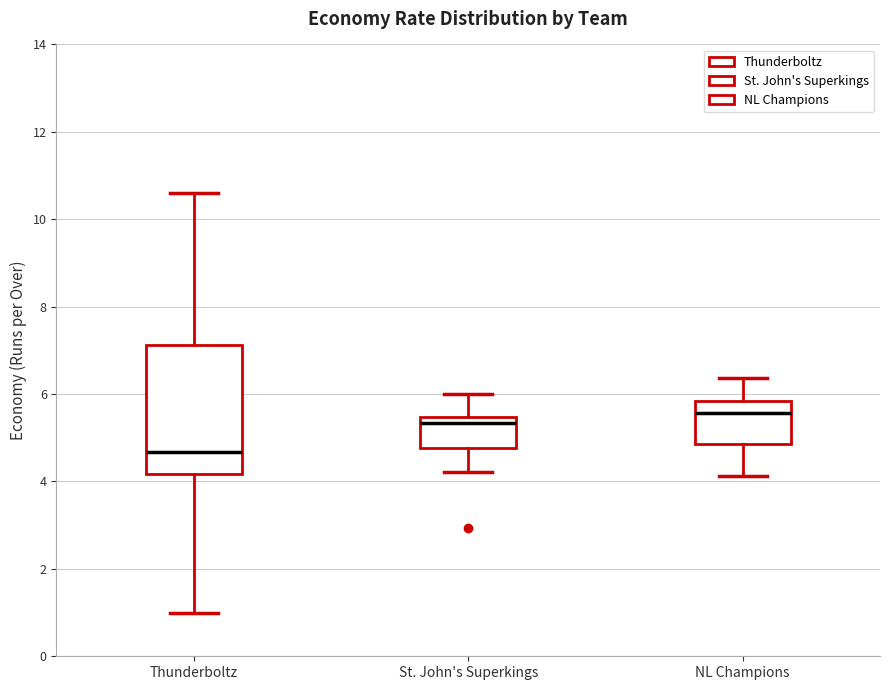

Reading left to right, read every box against the y-axis: the position of its median line, the range the box covers, and the ends of its whiskers. The values are not printed on the chart, so give them approximately, as read against the axis.

Thunderboltz: median 4.6, box 4.2 to 7.2, whiskers 1.0 to 10.6
St. John's Superkings: median 5.4 (just below the box's upper edge), box 4.8 to 5.4, whiskers 4.2 to 6.0
NL Champions: median 5.6, box 4.8 to 5.8, whiskers 4.2 to 6.4